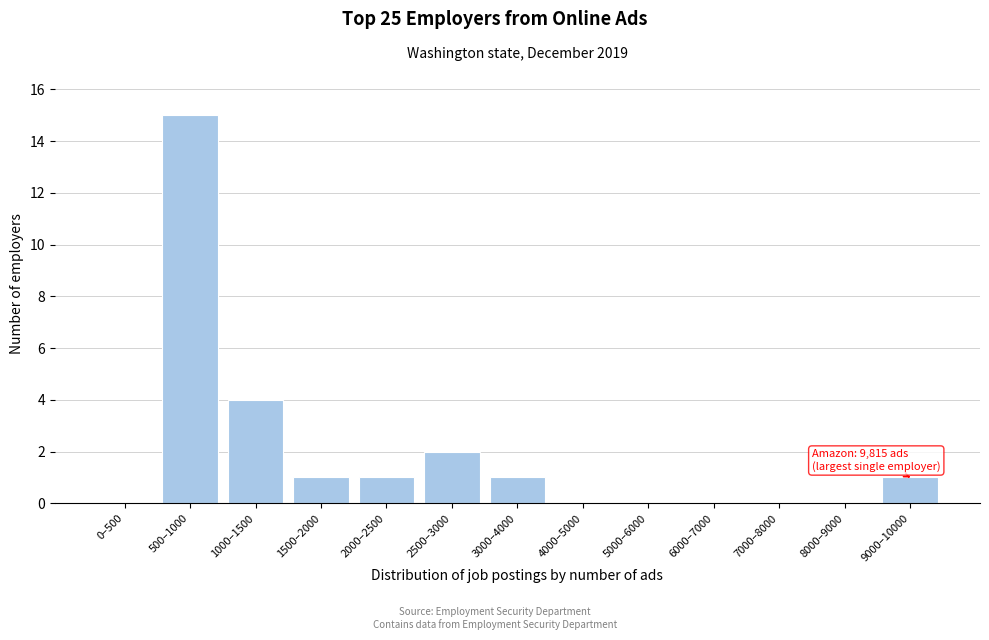

Reading right to left, transcribe all the data shown in this chart.

9000–10000=1	8000–9000=0	7000–8000=0	6000–7000=0	5000–6000=0	4000–5000=0	3000–4000=1	2500–3000=2	2000–2500=1	1500–2000=1	1000–1500=4	500–1000=15	0–500=0